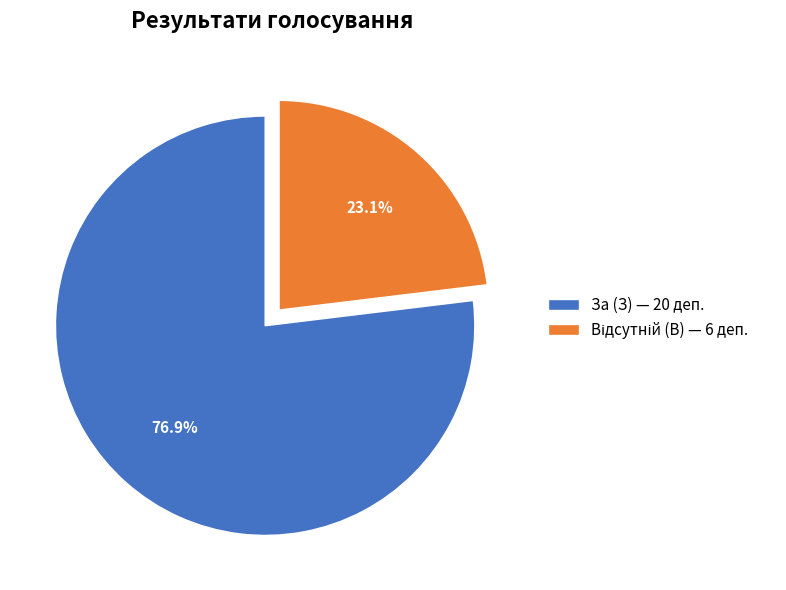

Does any single category account for the majority?

Yes